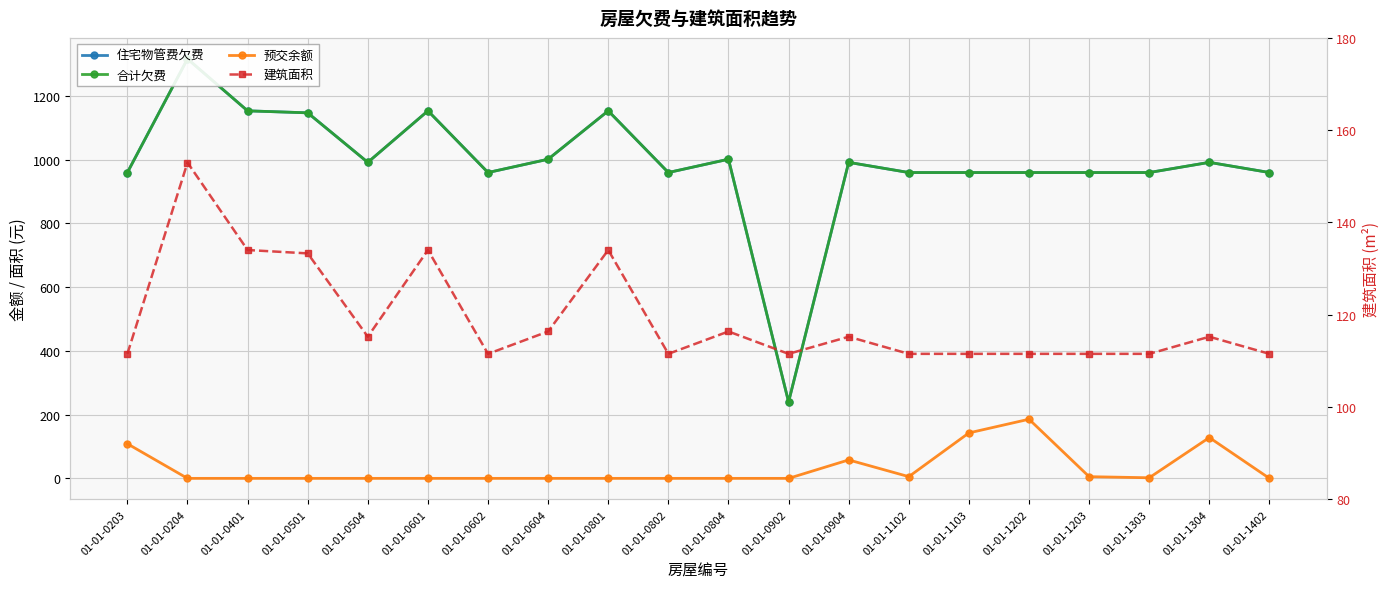

Reading left to right, what are all the values shown in this chart?

住宅物管费欠费: 959.2	1315.6	1152.6	1146.4	991.1	1152.6	959.2	1000.9	1152.6	959.2	1000.9	239.8	991.1	959.2	959.2	959.2	959.2	959.2	991.1	959.2
合计欠费: 959.2	1315.6	1152.6	1146.4	991.1	1152.6	959.2	1000.9	1152.6	959.2	1000.9	239.8	991.1	959.2	959.2	959.2	959.2	959.2	991.1	959.2
预交余额: 108.5	0.0	0.0	0.0	0.0	0.0	0.0	0.0	0.0	0.0	0.0	0.0	57.9	5.4	142.6	185.5	5.3	1.9	128.1	0.0
建筑面积: 111.5	153.0	134.0	133.3	115.2	134.0	111.5	116.4	134.0	111.5	116.4	111.5	115.2	111.5	111.5	111.5	111.5	111.5	115.2	111.5